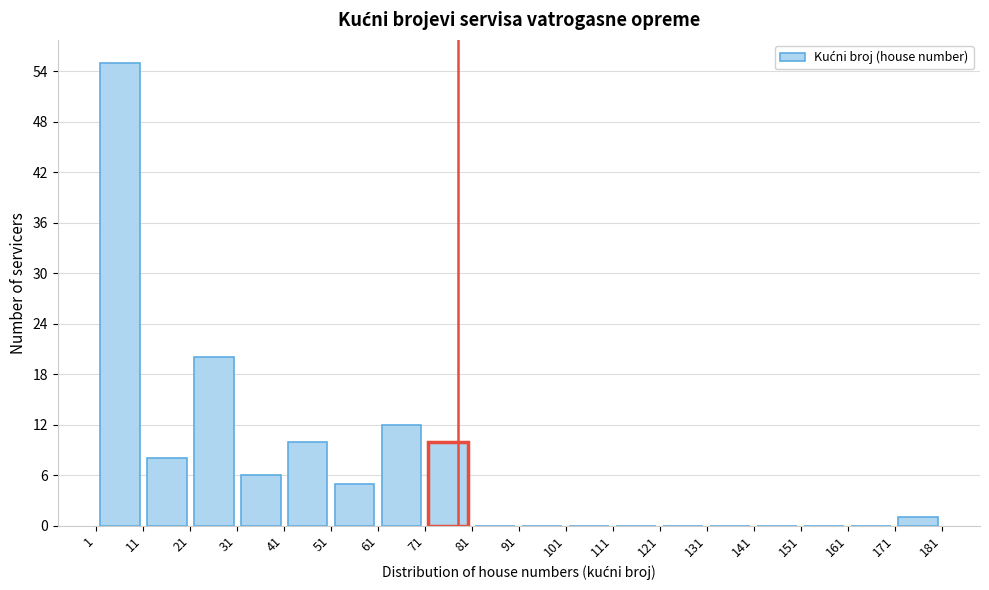

What is the height of the bar covering 21 to 31 on the x-axis? The values are not printed on the chart, so give them approximately, as read against the axis.

20